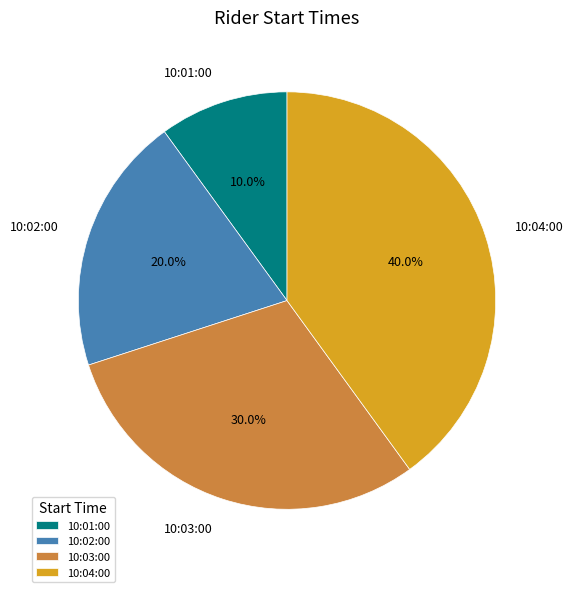

How many segments does this pie chart have?

4